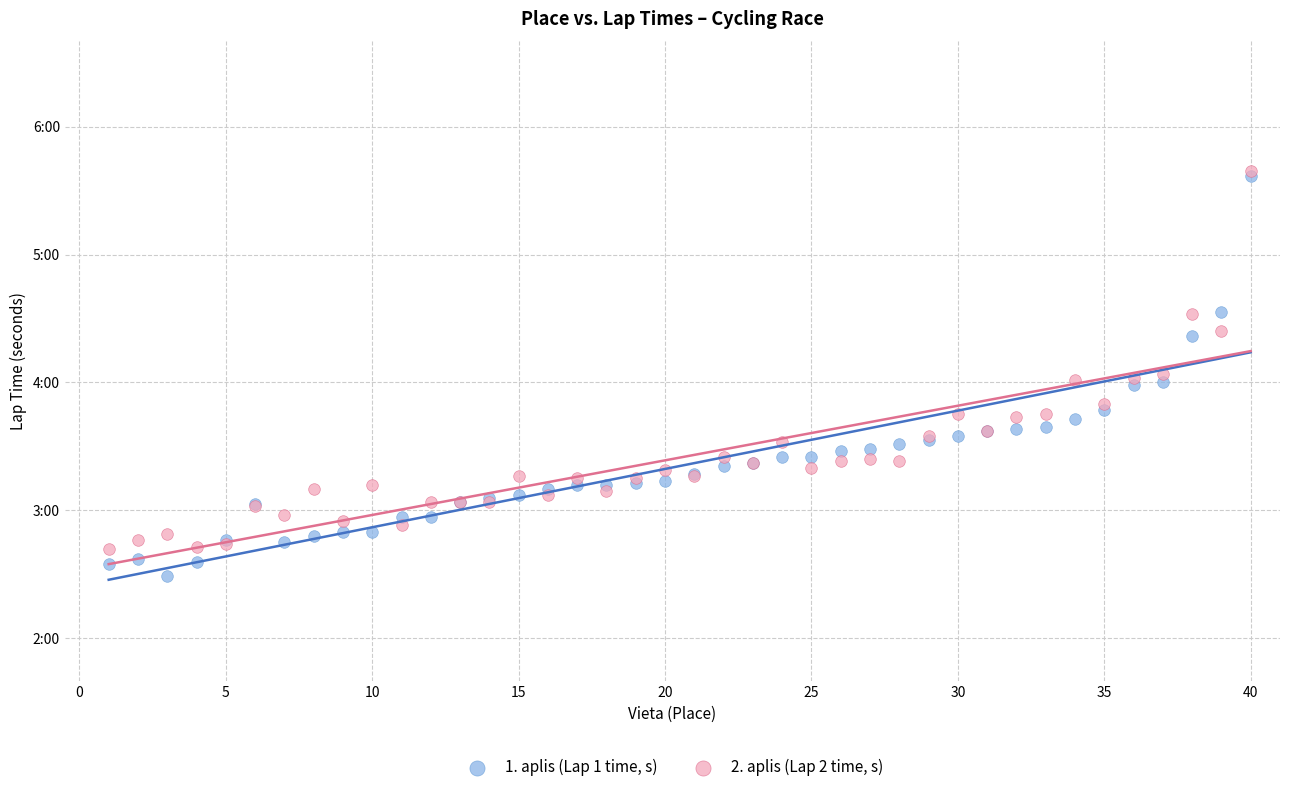

What are all the series names shown in the legend?

1. aplis (Lap 1 time, s), 2. aplis (Lap 2 time, s)